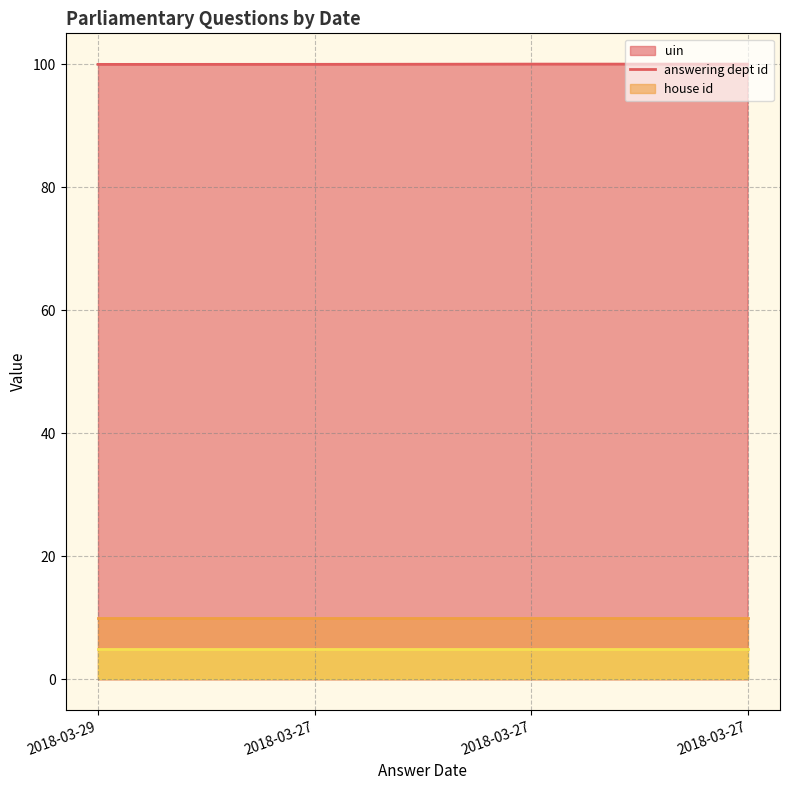

The value of house_line at 2018-03-29 is 1.2. True or false?

False